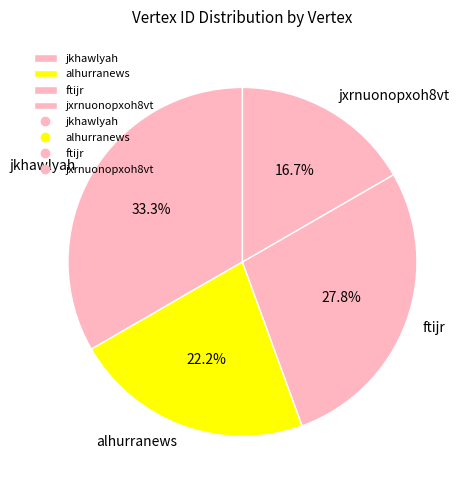

Approximately how many times larger is the value at alhurranews compared to jkhawlyah?

0.7